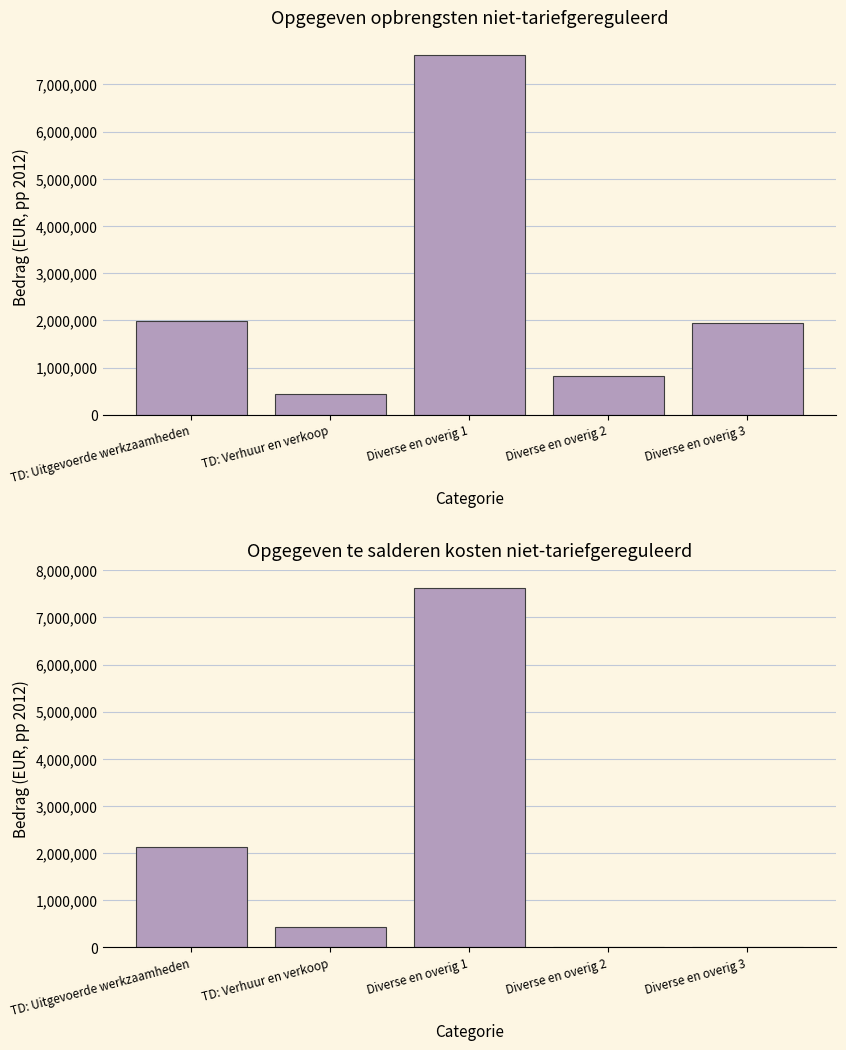

Which series changed the most between Diverse en overig 1 and Diverse en overig 2?

Opgegeven te salderen kosten